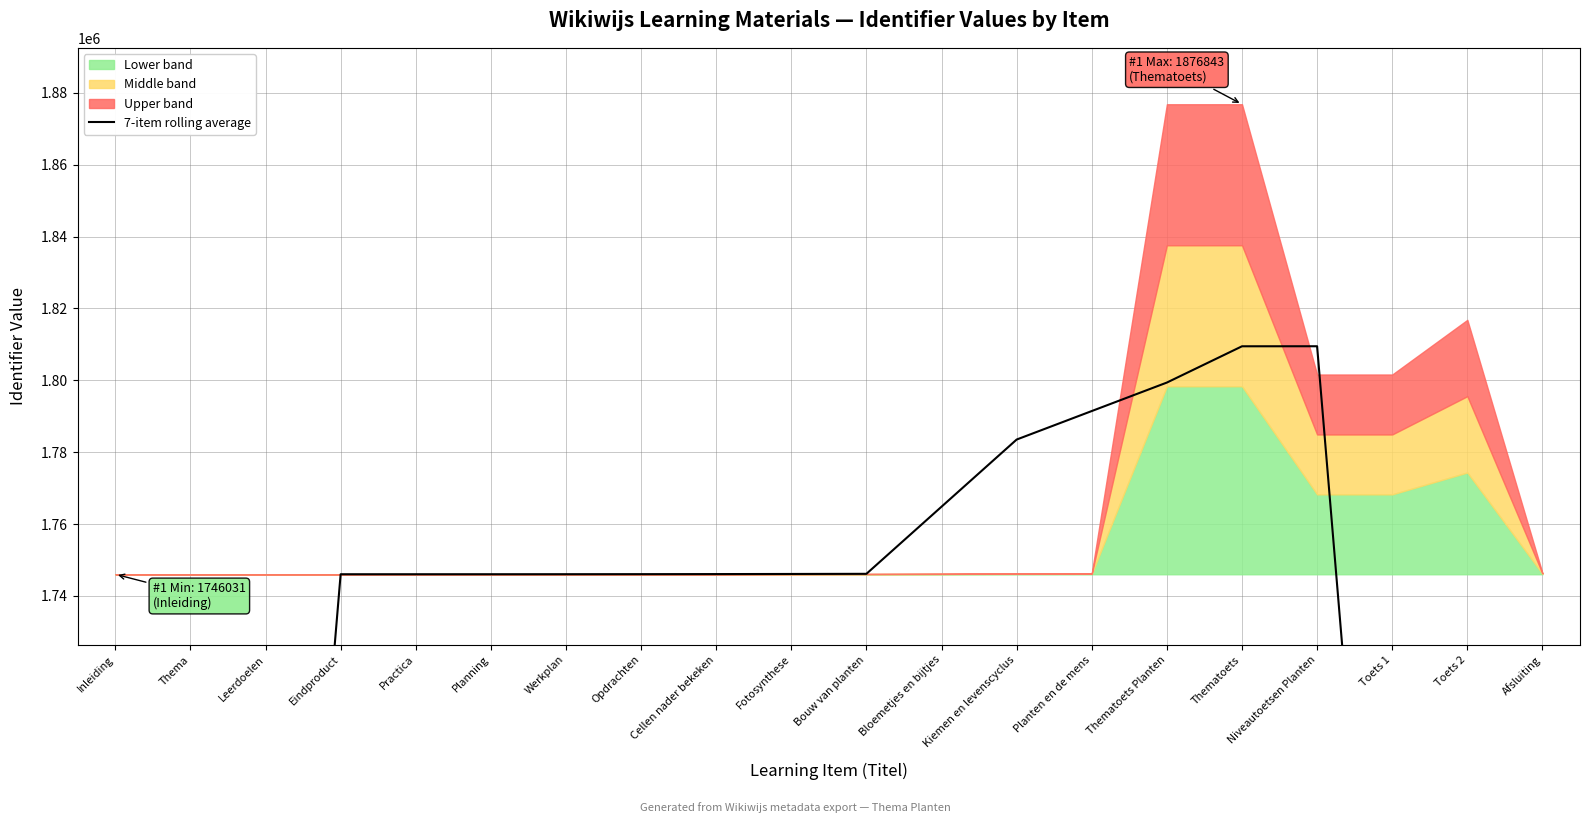

What is the smallest value displayed?

997733.3